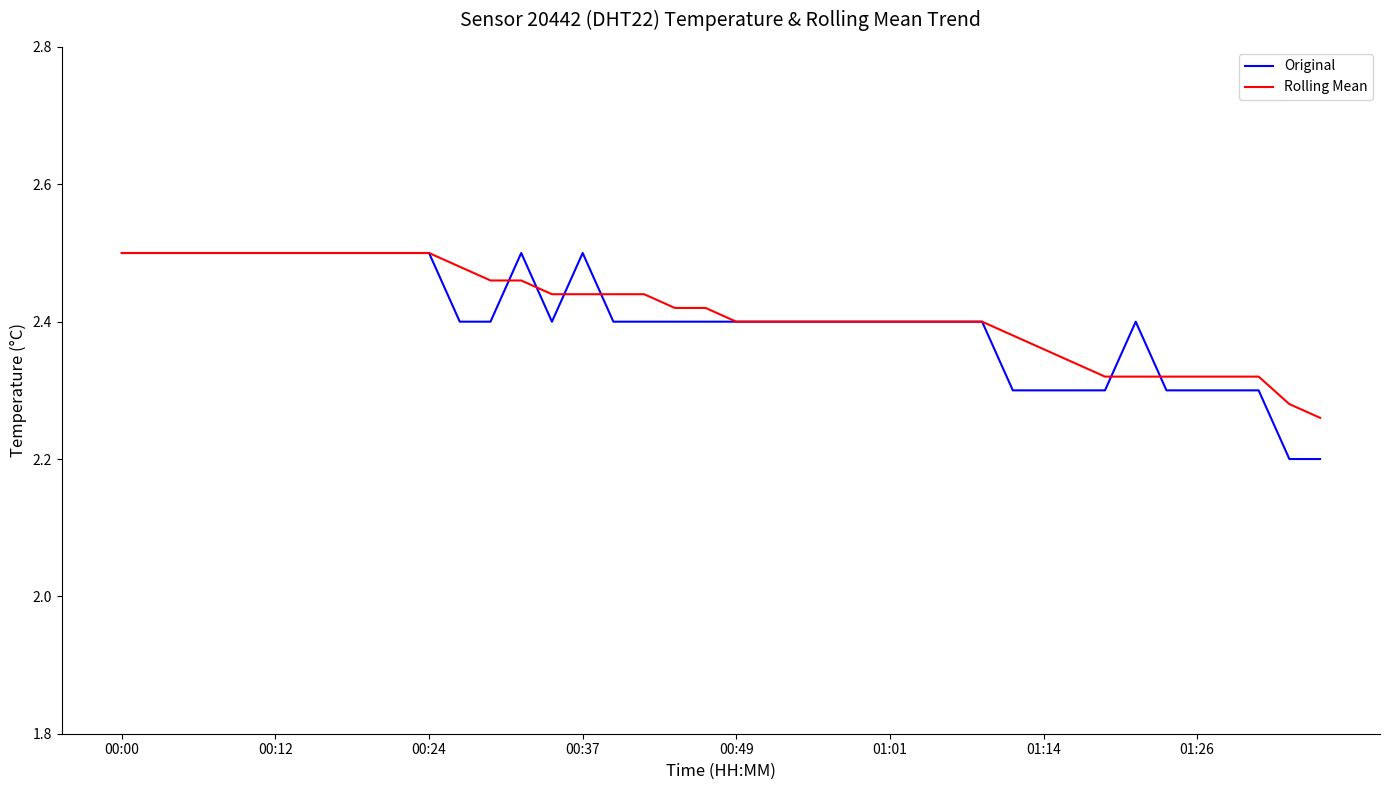

What is the minimum value for Original?

2.2